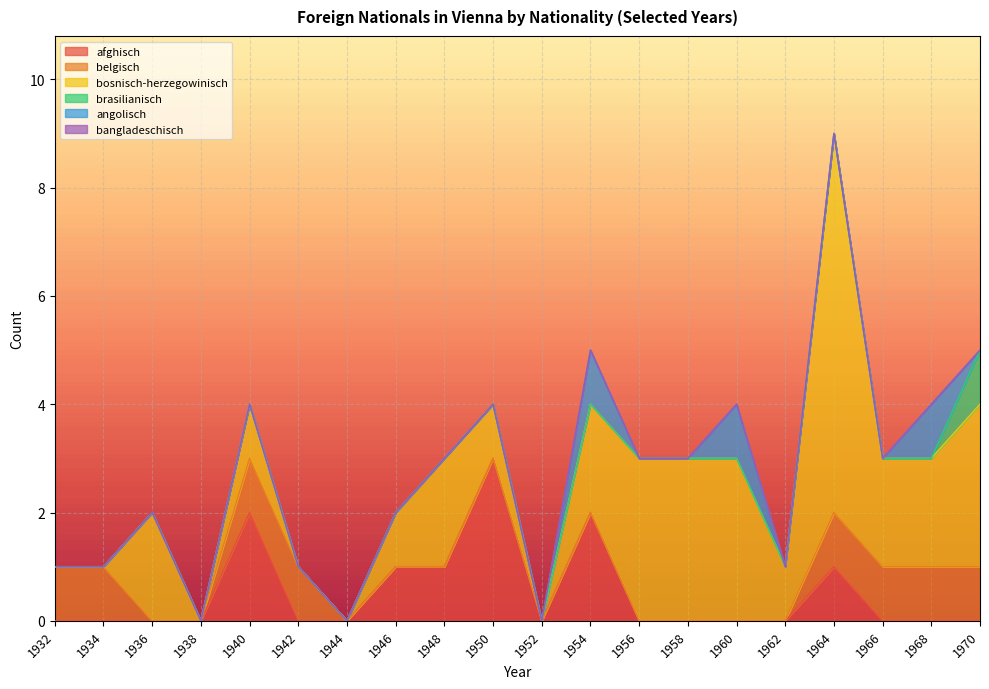

What are all the series names shown in the legend?

afghisch, belgisch, bosnisch-herzegowinisch, brasilianisch, angolisch, bangladeschisch